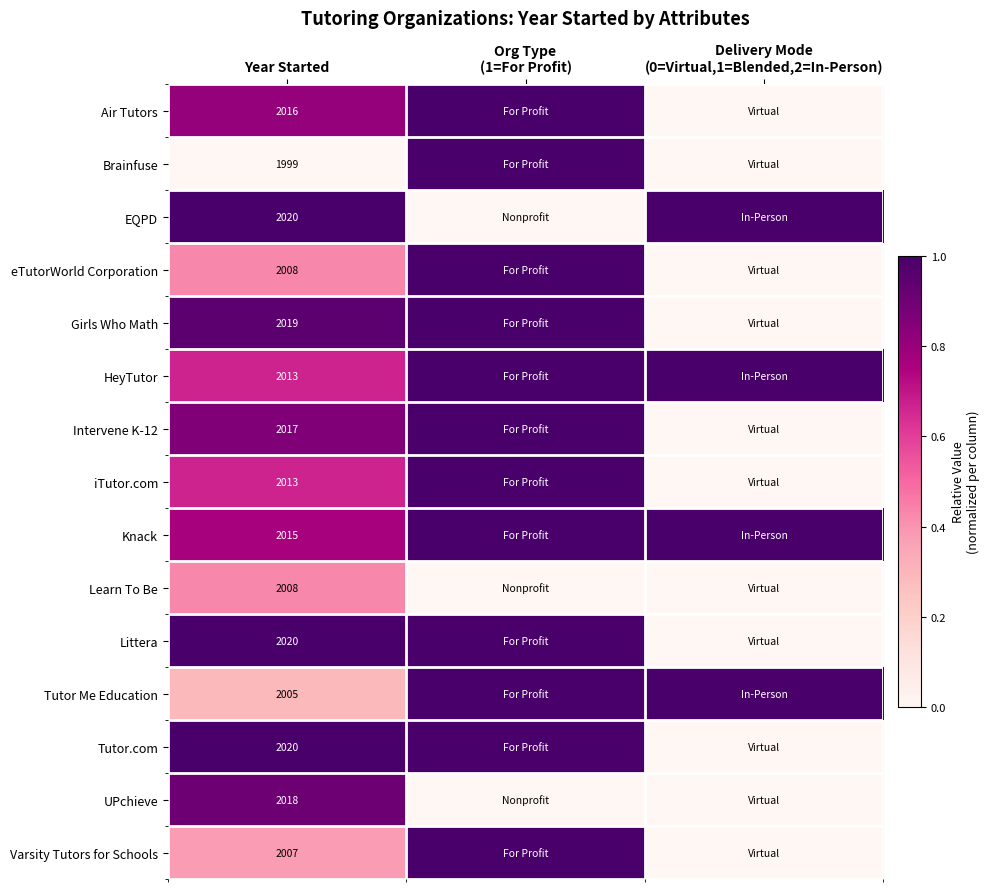

The Intervene K-12 series shows 1285 at Year Started. True or false?

False